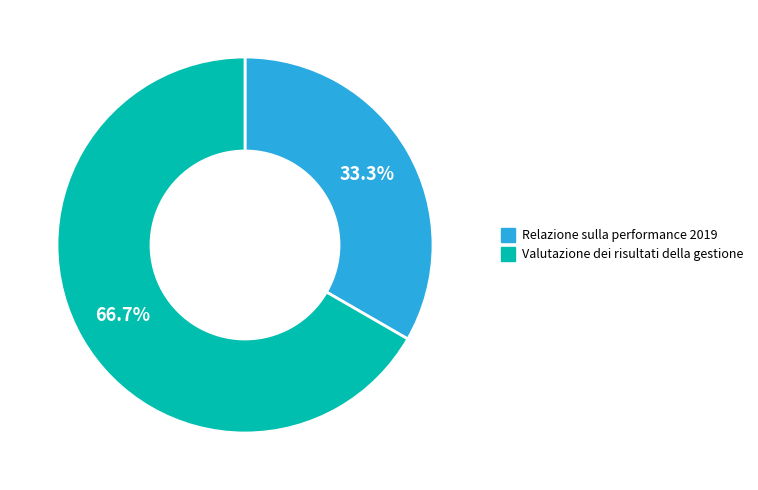

To the nearest percent, what is the combined percentage of Relazione sulla performance 2019 and Valutazione dei risultati della gestione?

100%